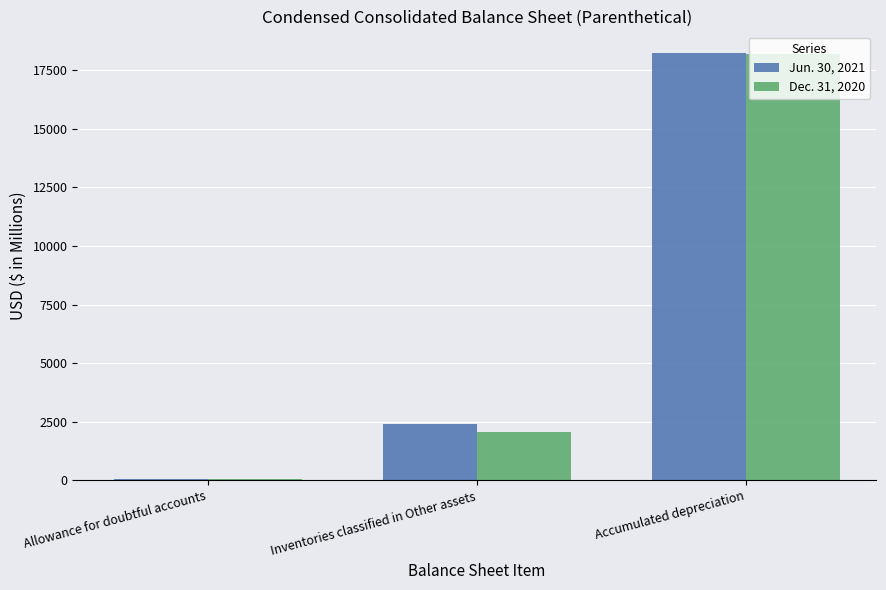

Reading left to right, transcribe all the data shown in this chart.

Jun. 30, 2021: 72	2412	18236
Dec. 31, 2020: 67	2070	18162